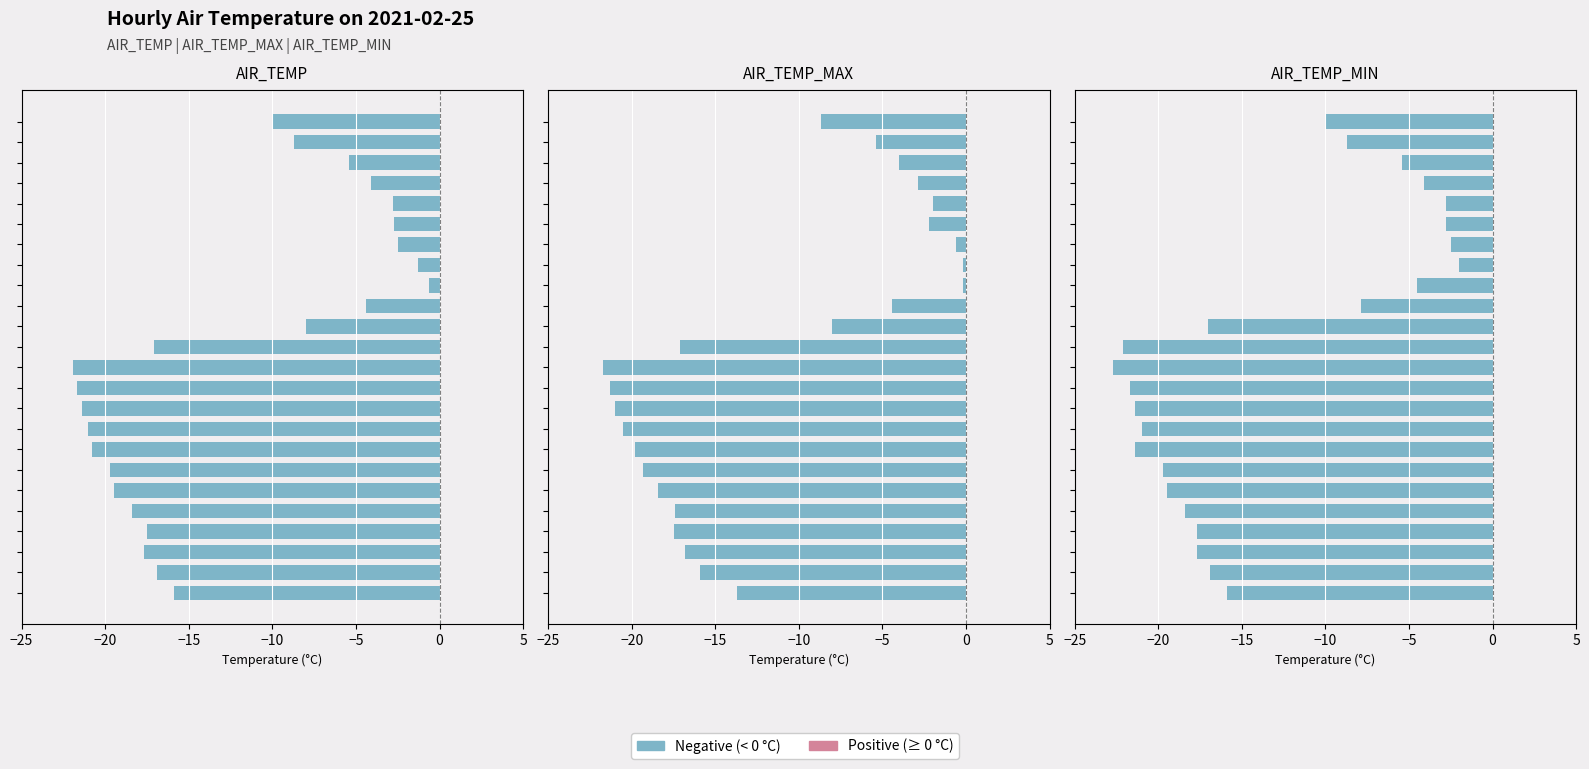

Does the chart contain any negative values?

Yes